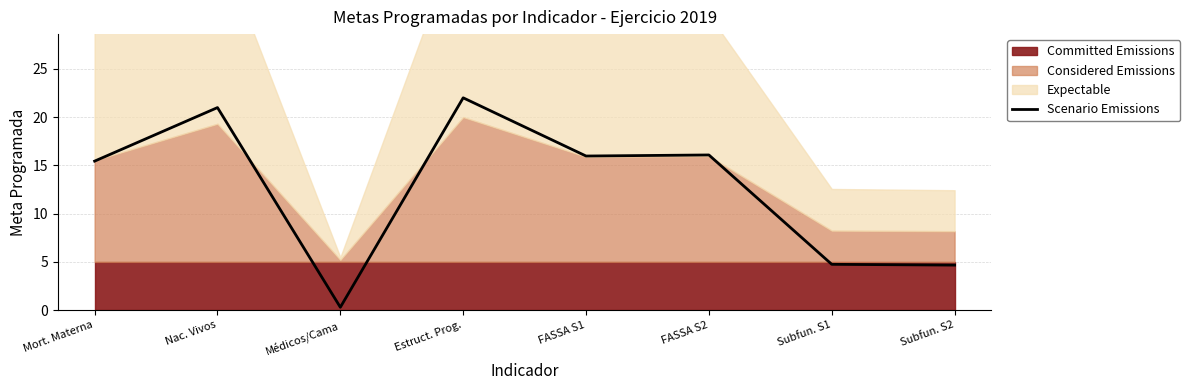

Reading left to right, what are all the values shown in this chart?

Mort. Materna=15.4	Nac. Vivos=21.0	Médicos/Cama=0.3	Estruct. Prog.=22.0	FASSA S1=16.0	FASSA S2=16.1	Subfun. S1=4.7	Subfun. S2=4.7